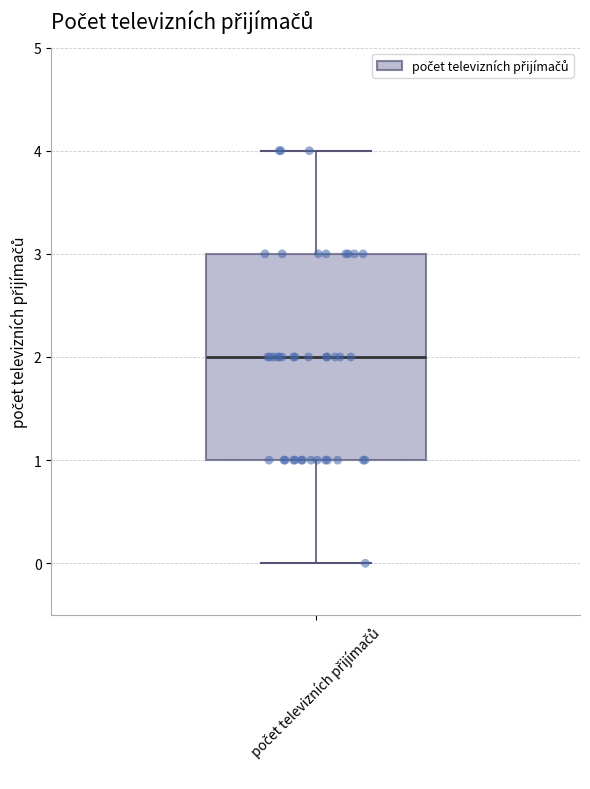

Read this box plot against the y-axis: the position of the median line, the range covered by the box, and the ends of both whiskers. The values are not printed on the chart, so give them approximately, as read against the axis.

median 2, box 1 to 3, whiskers 0 to 4